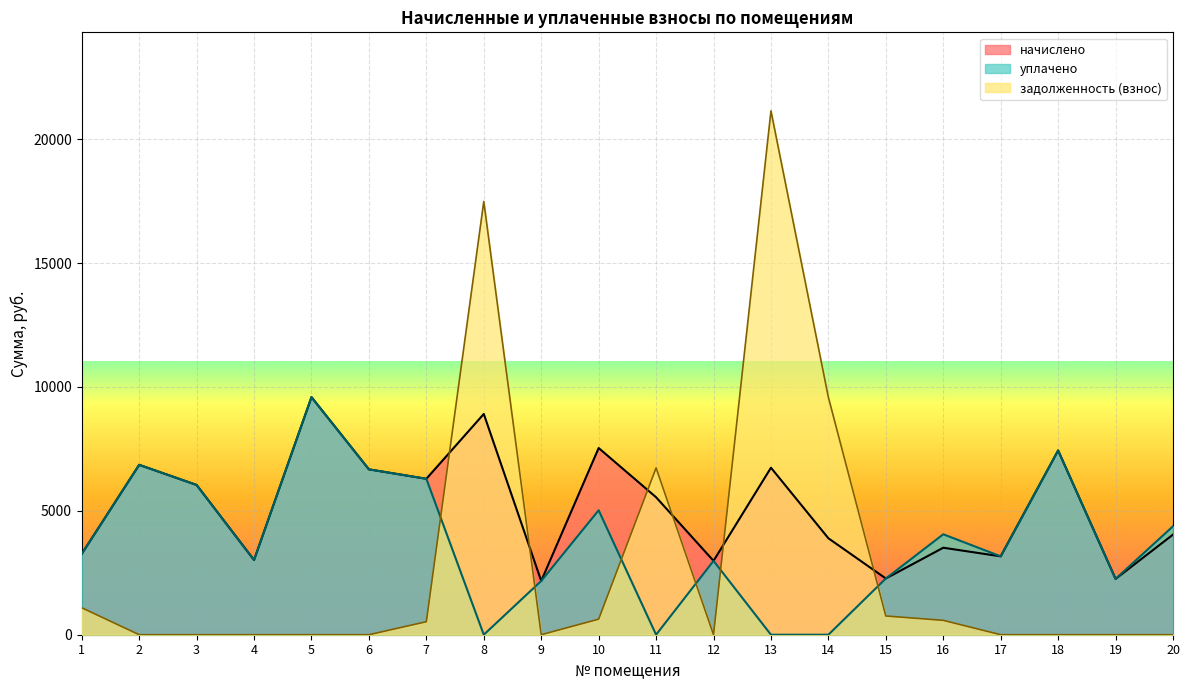

How many interior local valleys does the начислено series have?

7